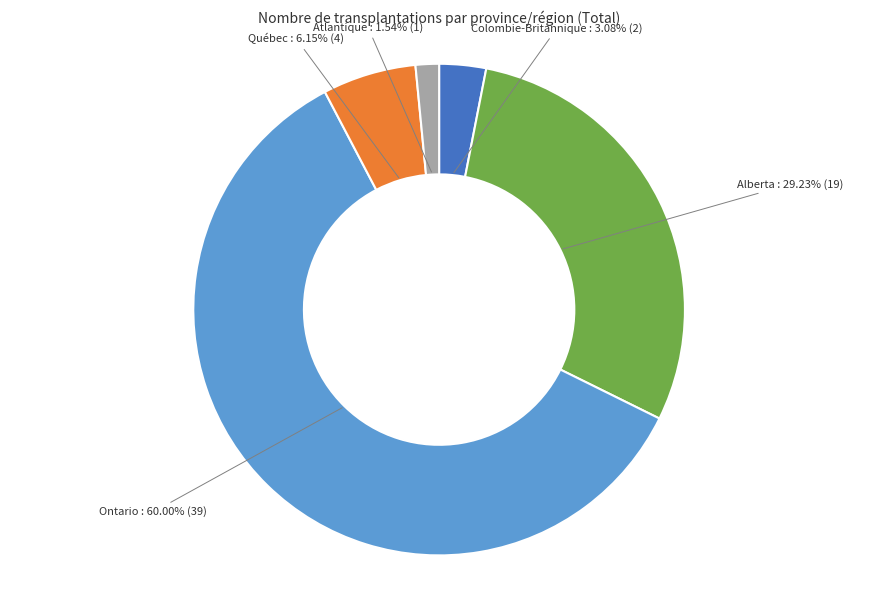

Is there any slice that represents more than half of the pie?

Yes